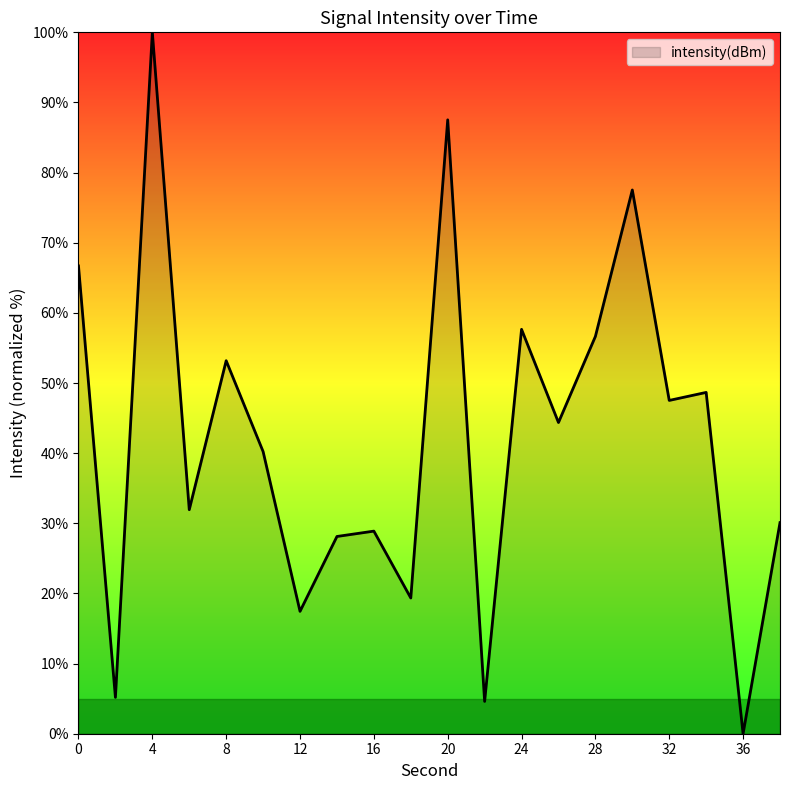

How many positive values are there?

19